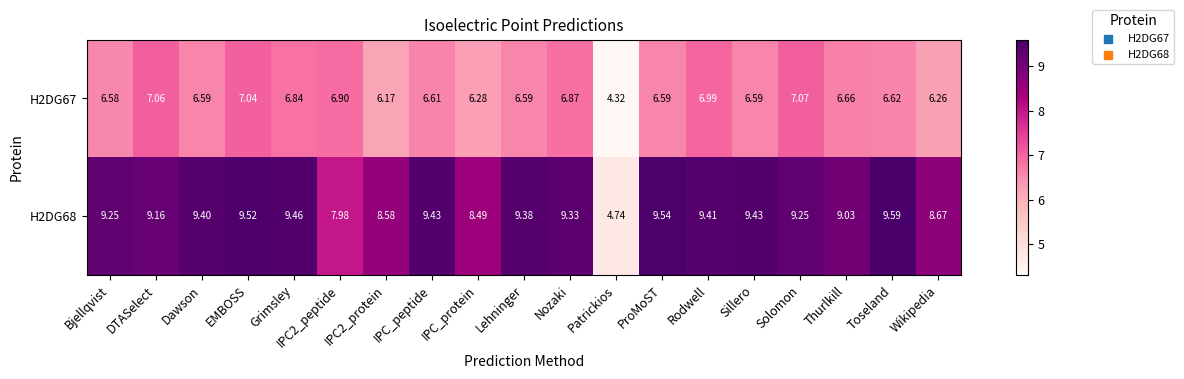

Is the value of H2DG68 at EMBOSS greater than the value of H2DG67 at EMBOSS?

Yes